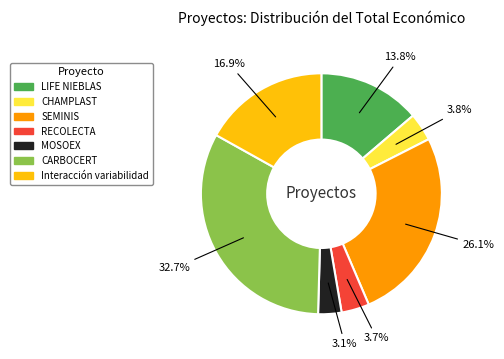

Which slice is the smallest?

MOSOEX